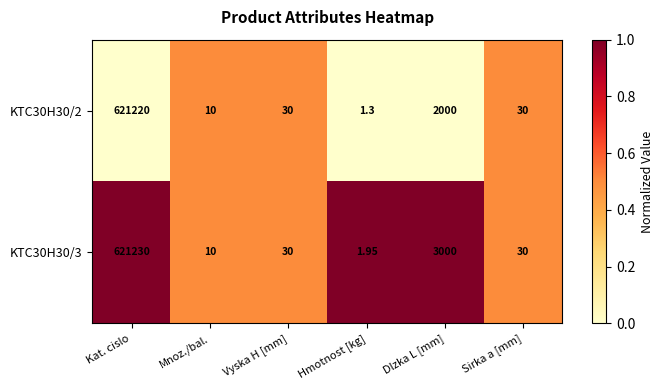

Where is KTC30H30/3 nearest to the value 310615?

Dlzka L [mm]